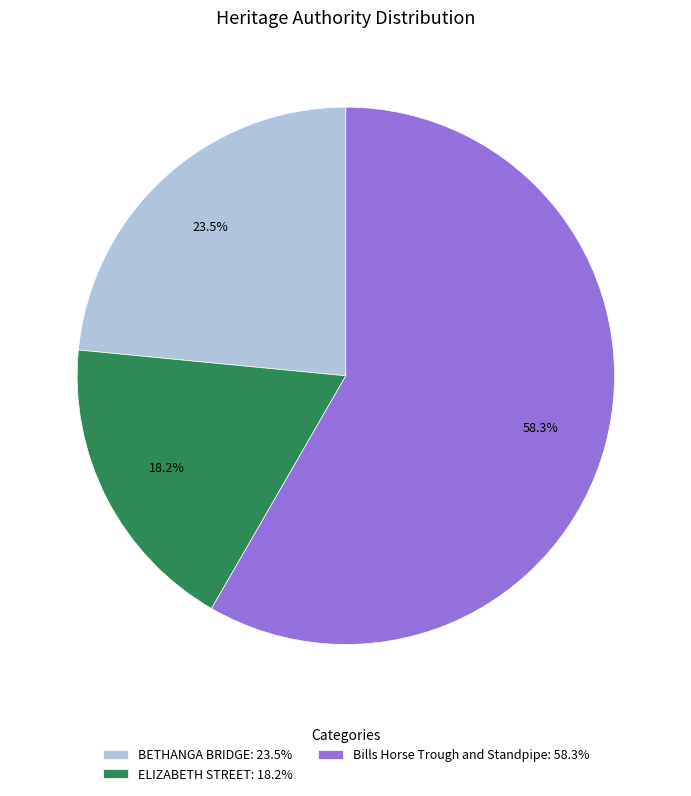

What is the total percentage of ELIZABETH STREET: 18.2% and Bills Horse Trough and Standpipe: 58.3%?

76.5%